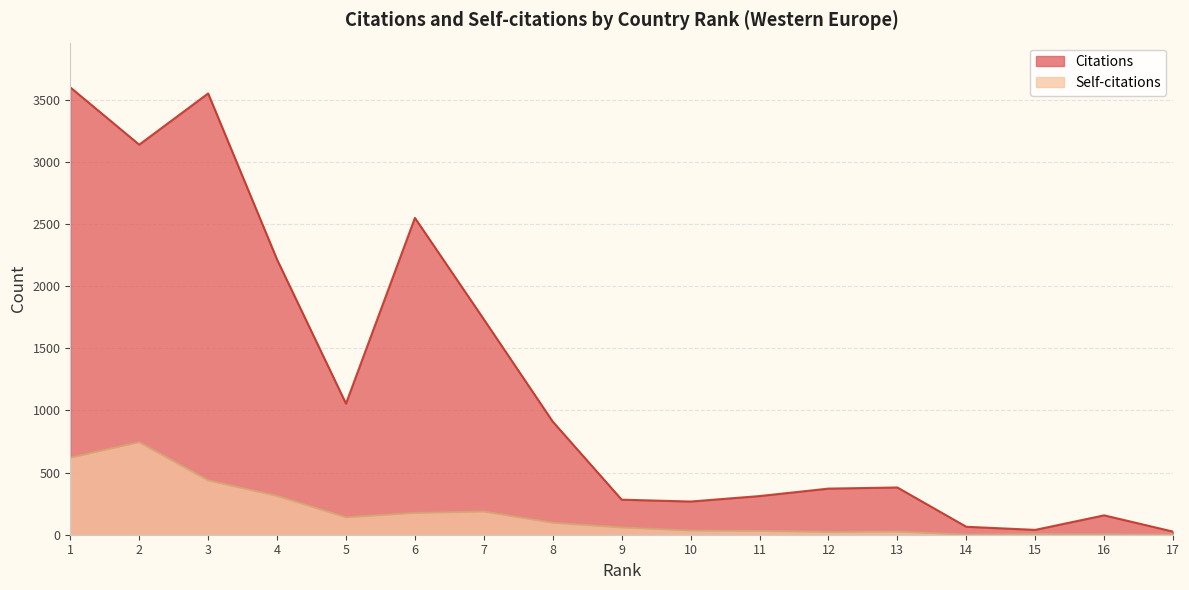

Is it true that Self-citations equals 140 at 5?

True